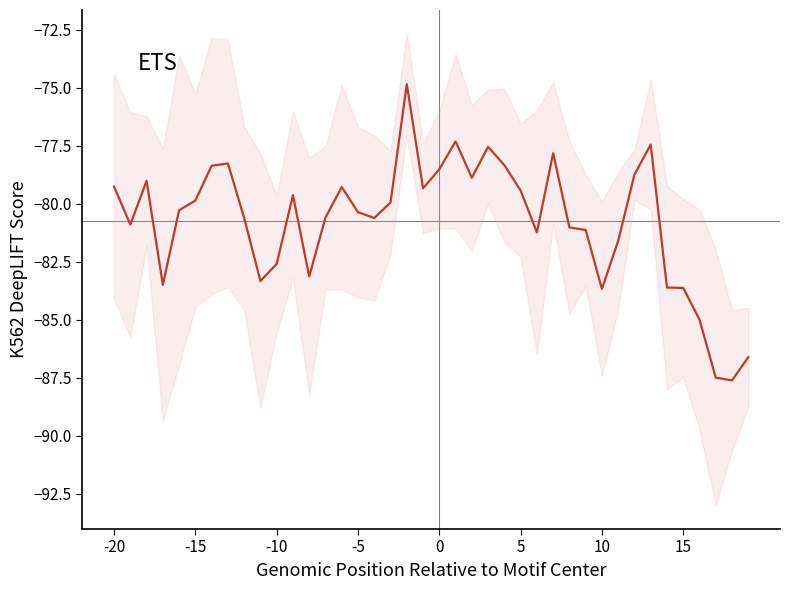

True or false: the data shows -35.1 at 8.

False